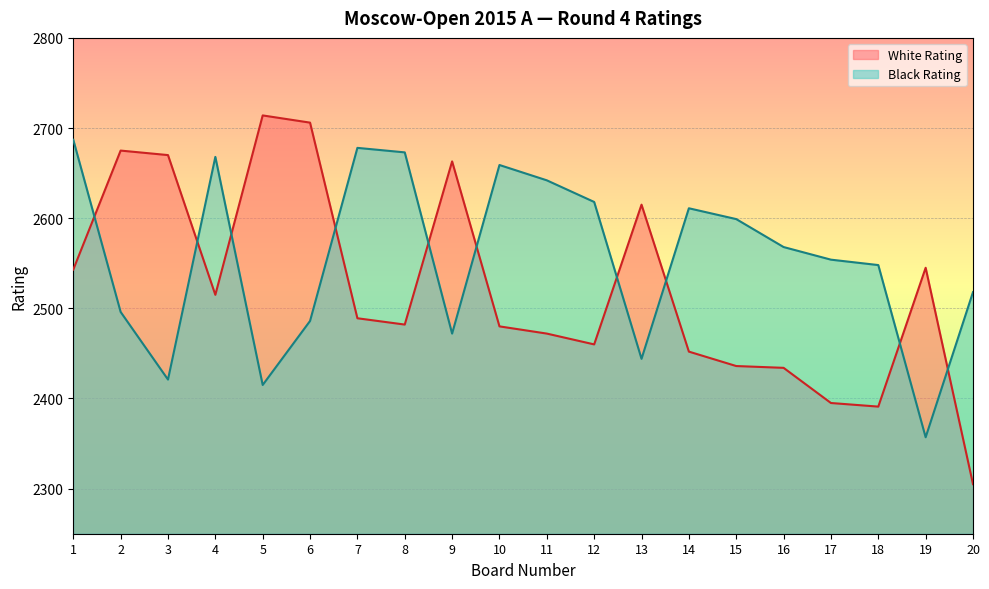

At which label is Black Rating closest to 2522?

20